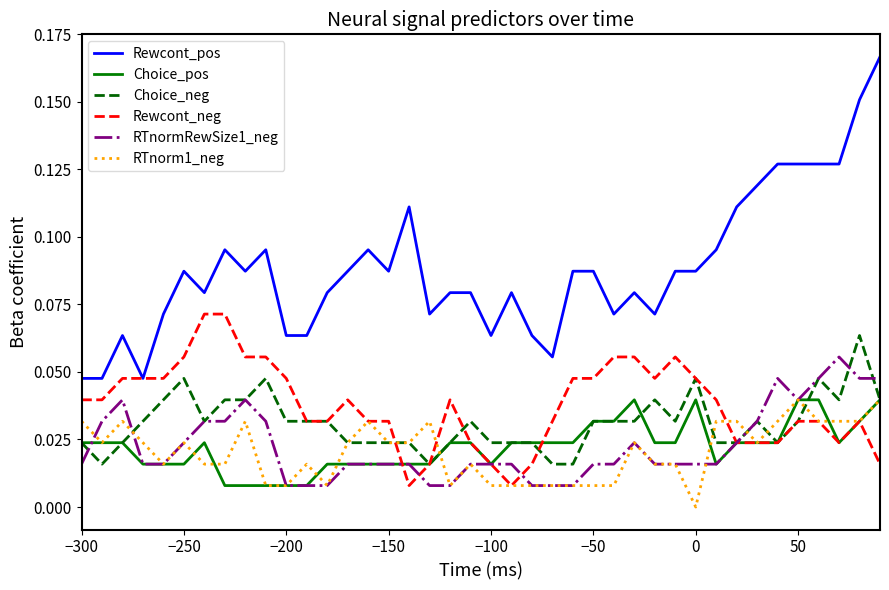

Which series has the widest spread of values?

Rewcont_pos